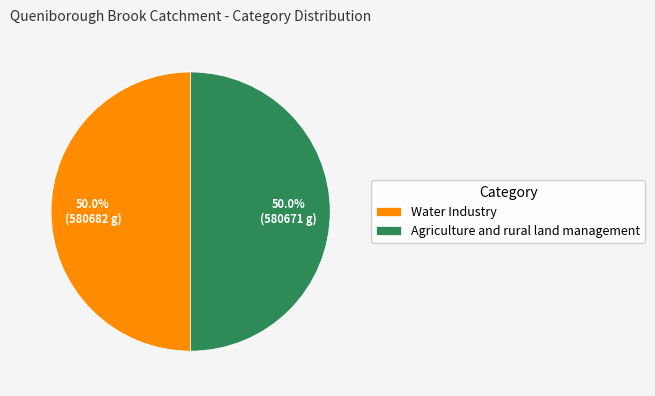

How much of the chart is everything except Agriculture and rural land management?

50.0%